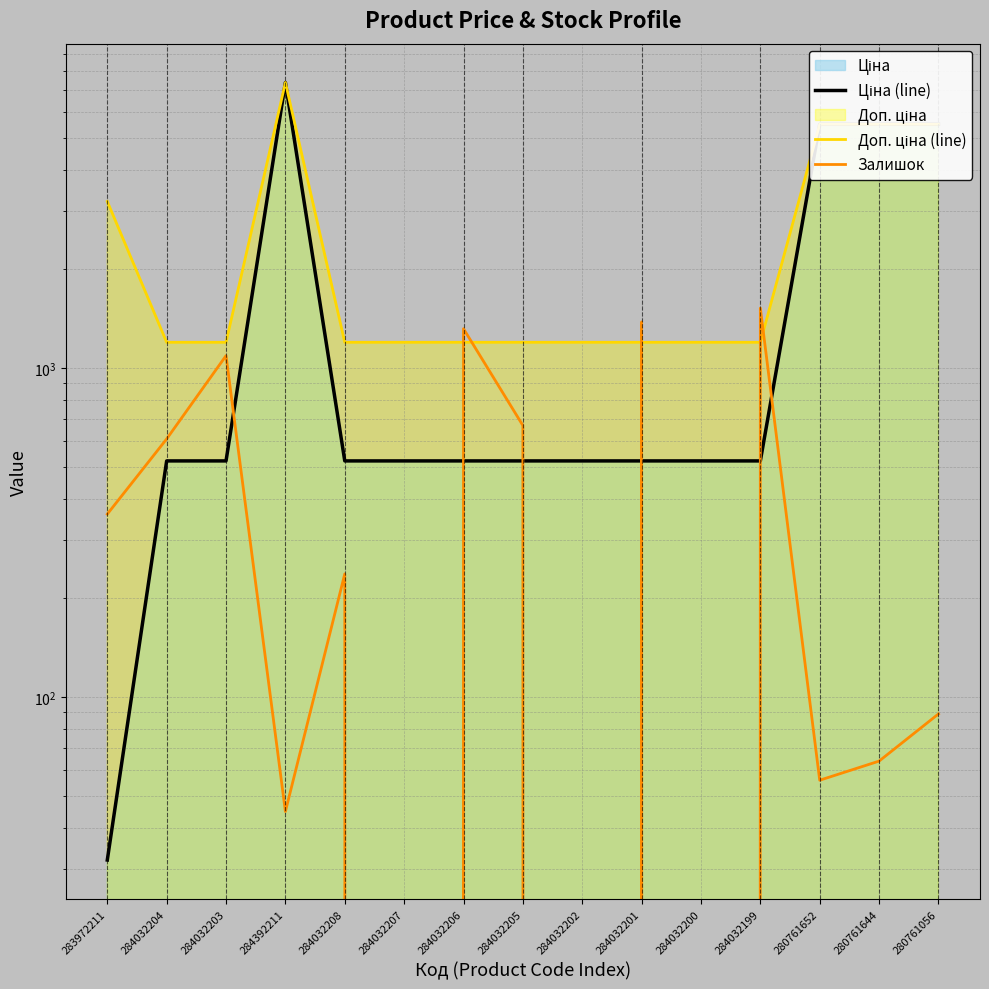

The Доп. ціна (line) series shows 1197.0 at 284032208. True or false?

True